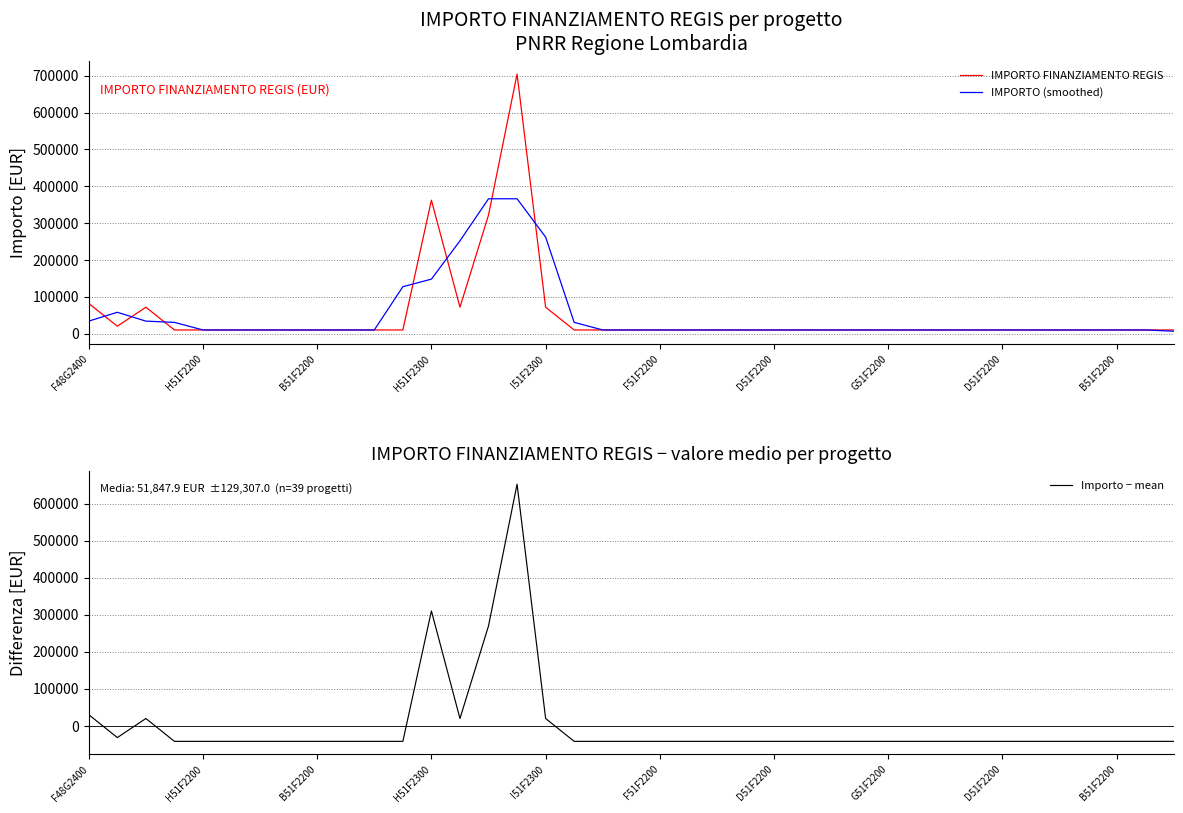

Which series has the largest total across all categories?

IMPORTO FINANZIAMENTO REGIS